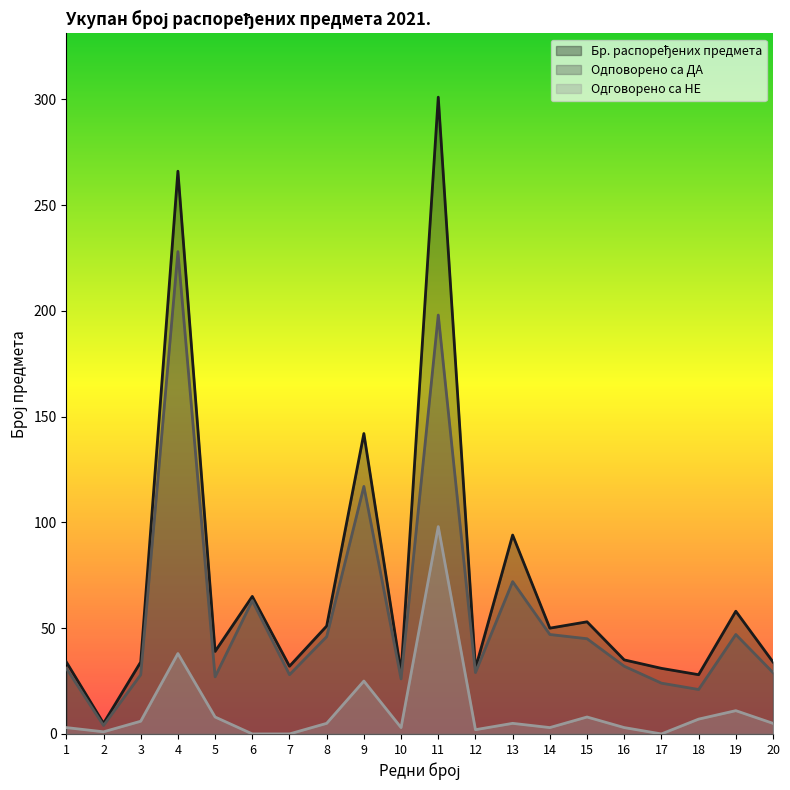

Is the value of Бр. распоређених предмета at 10 greater than the value of Одповорено са ДА at 16?

No